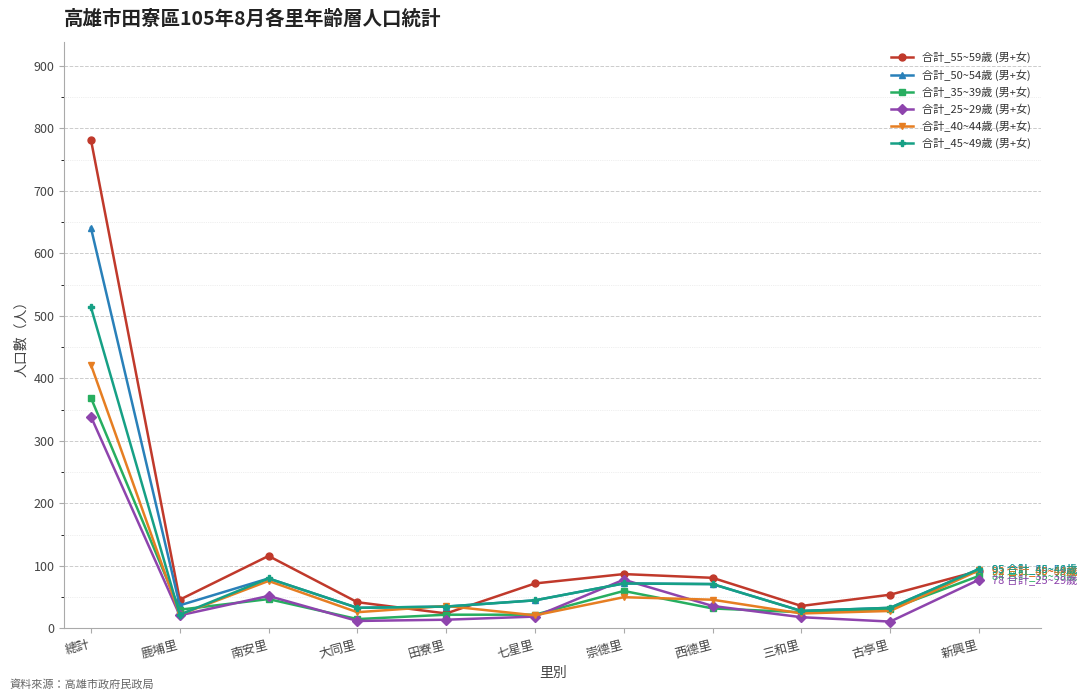

How many series are shown in this chart?

6